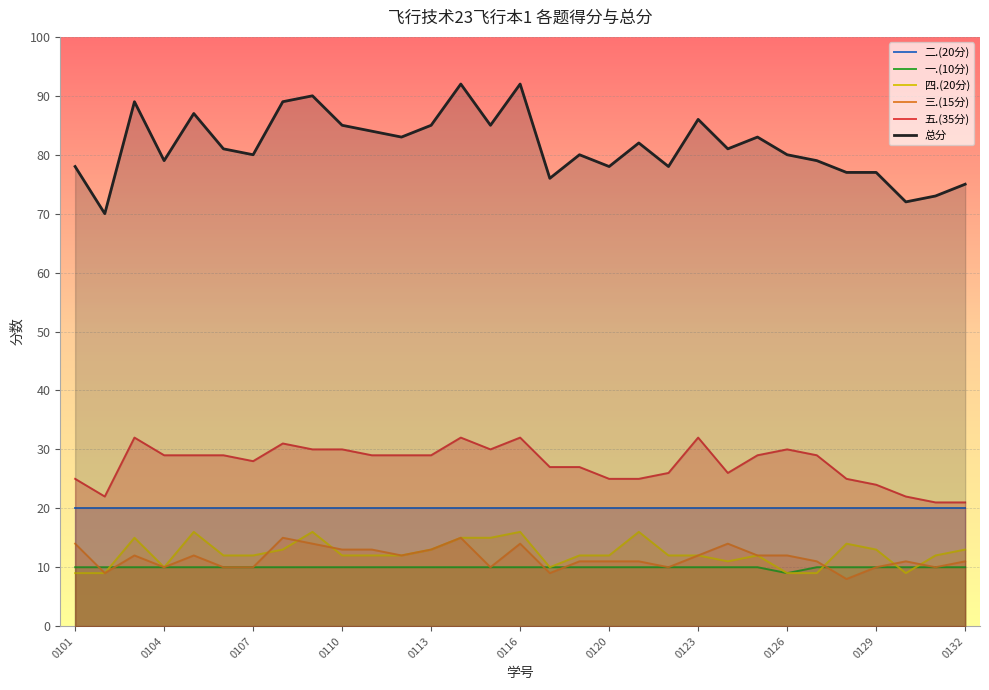

How many categories are shown in the chart?

31